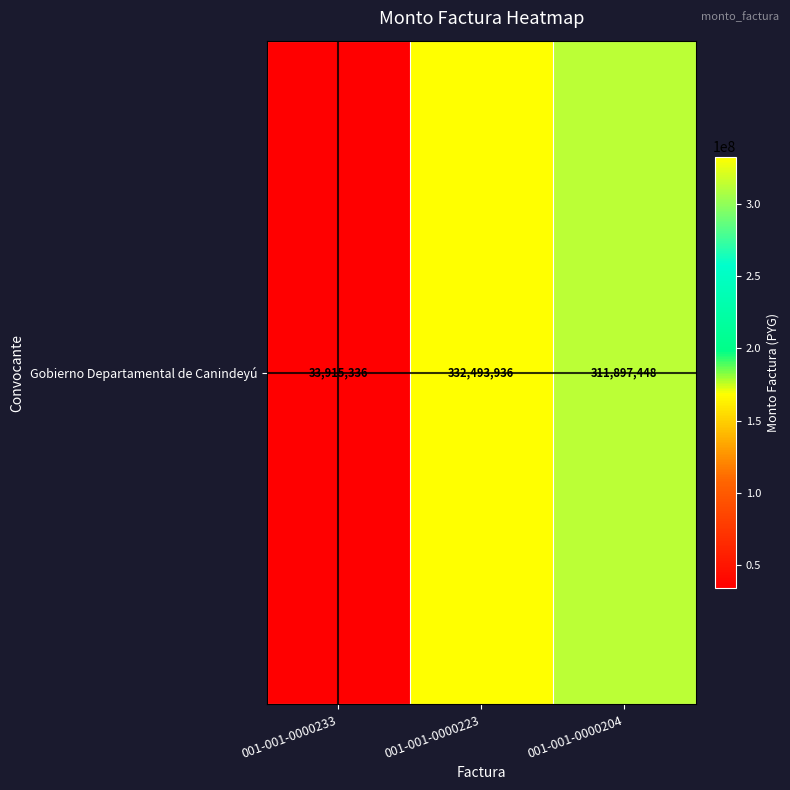

Where does the data first go above 311897448?

001-001-0000223